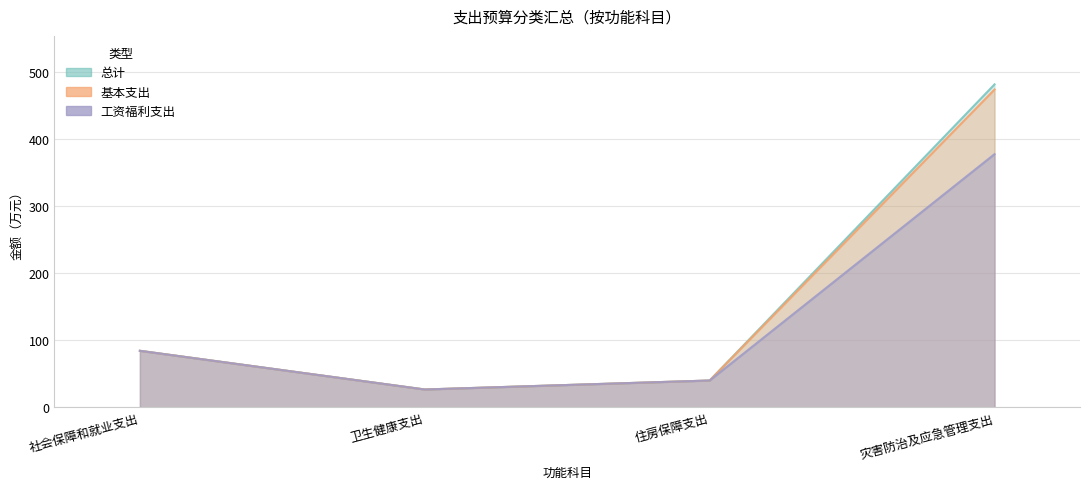

What is the label of the 1st point from the right?

灾害防治及应急管理支出